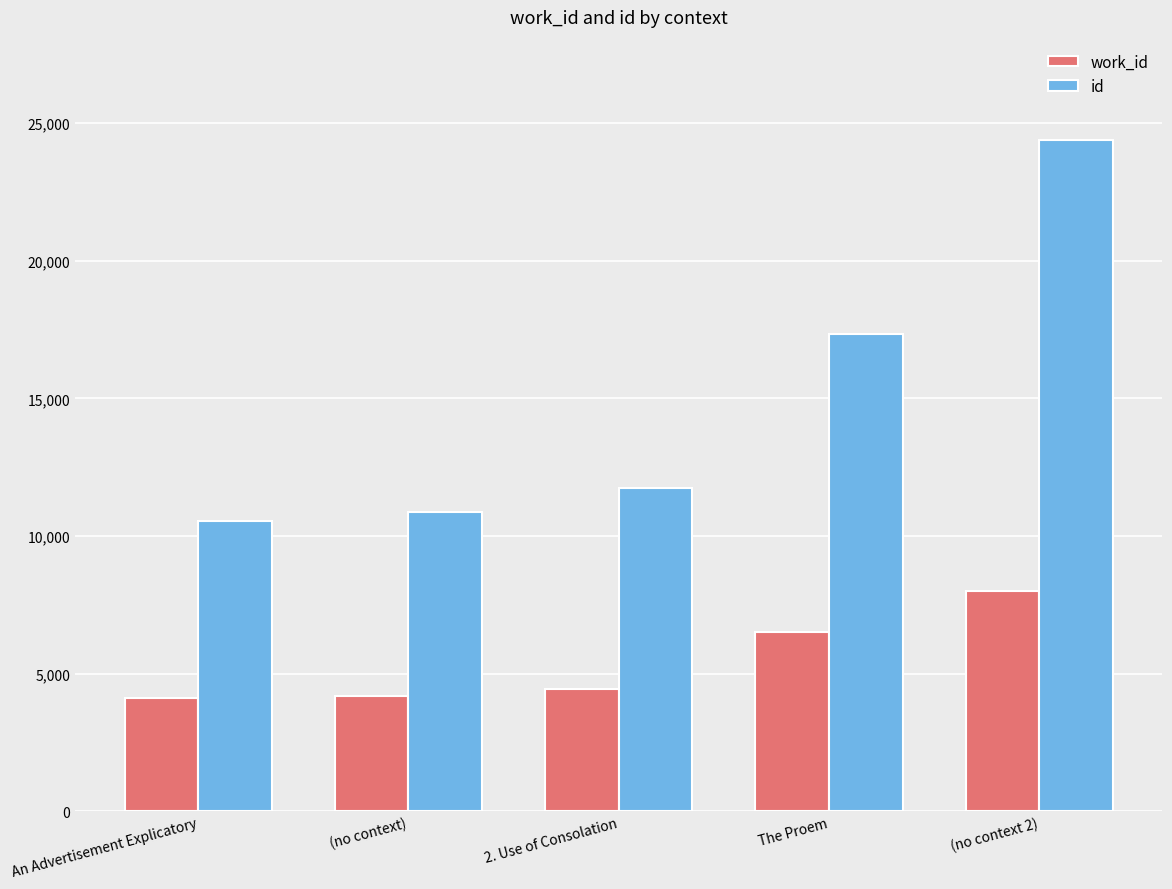

What are all the series names shown in the legend?

work_id, id